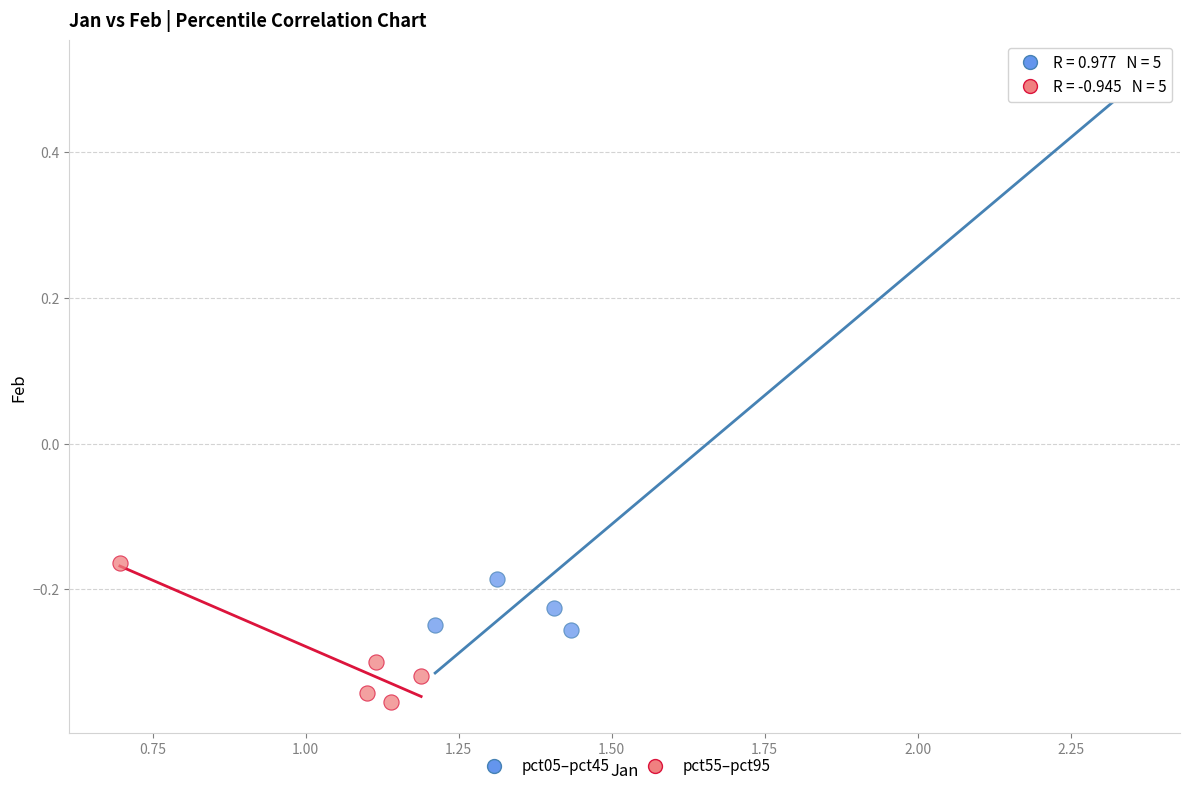

Which series has the widest spread of Y values?

pct05–pct45